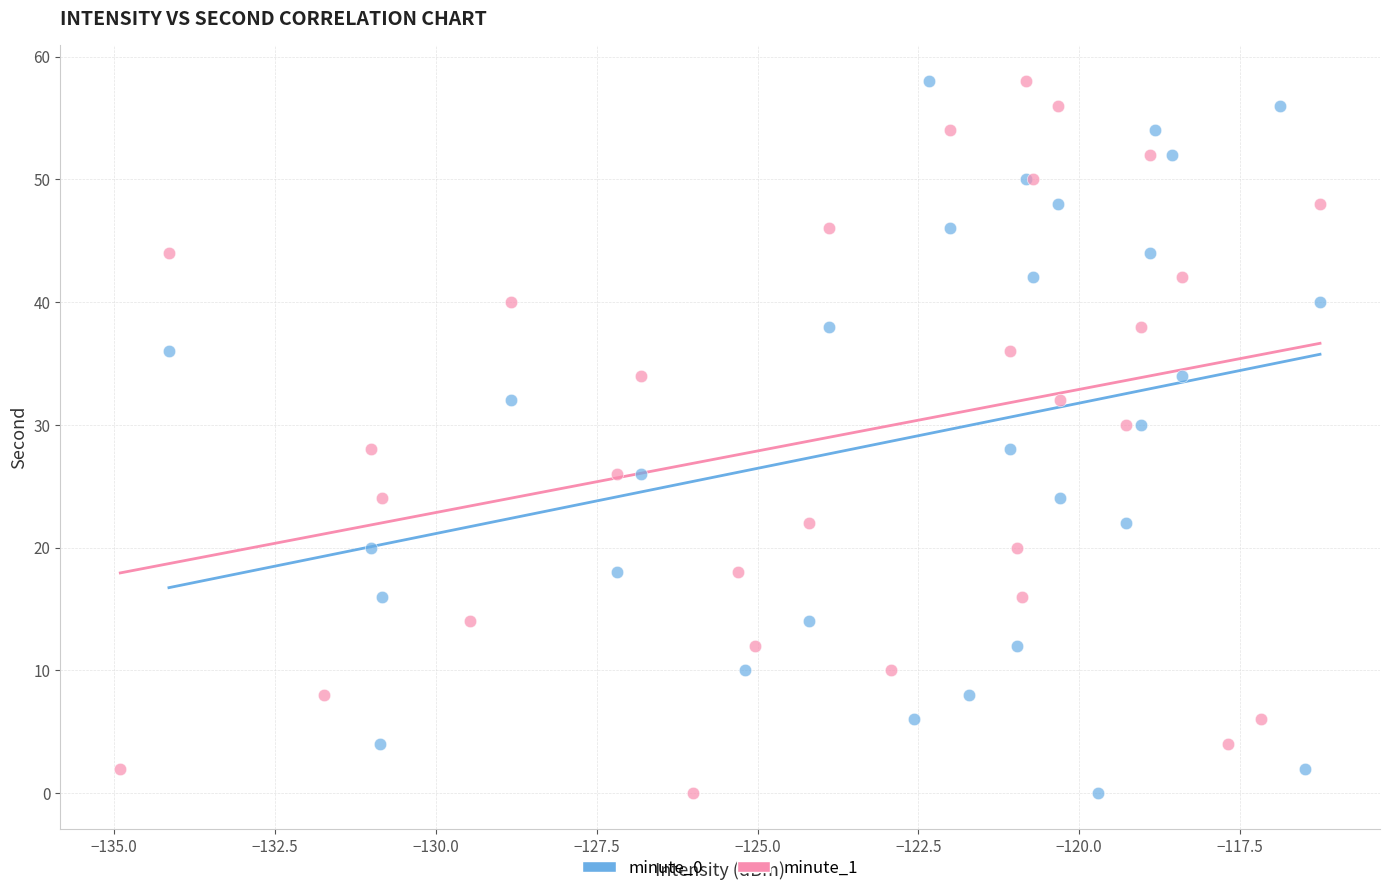

What are all the series names shown in the legend?

minute_0, minute_1